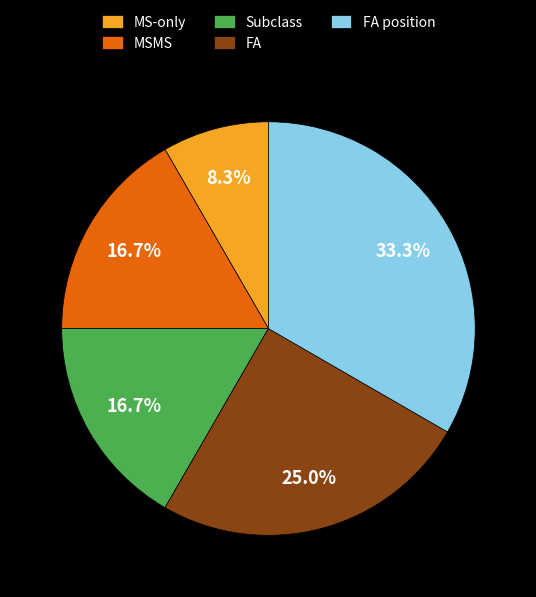

The FA slice represents 13% of the pie. True or false?

False